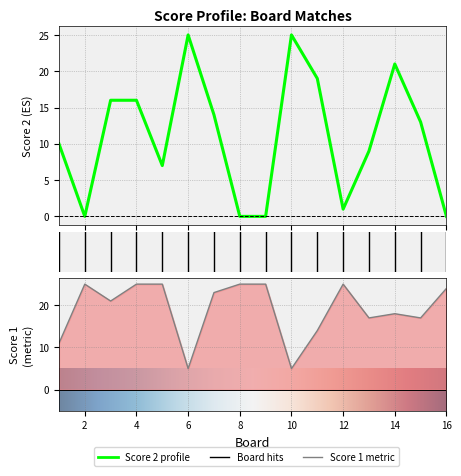

What is the difference between the maximum and minimum values in the Score 2 series?

25